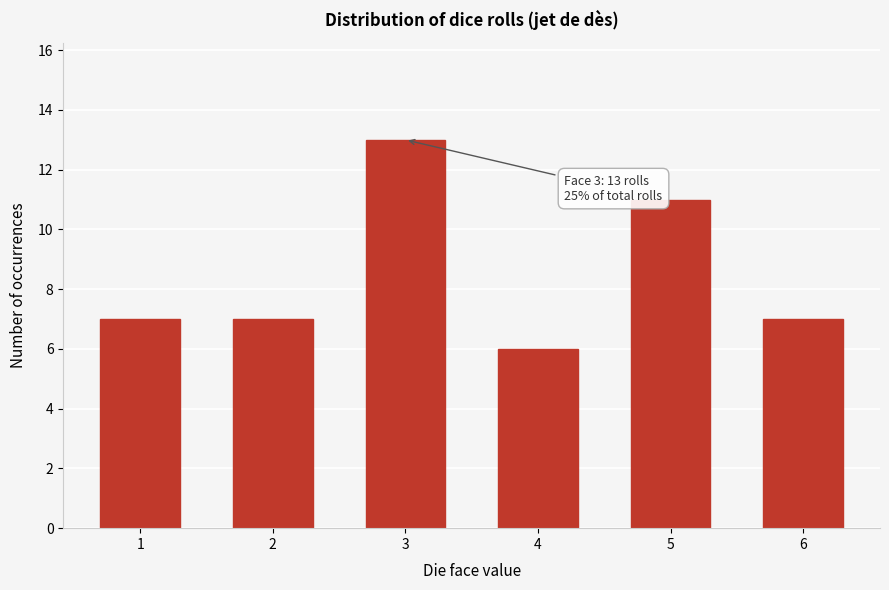

Reading left to right, transcribe all the data shown in this chart.

1=7	2=7	3=13	4=6	5=11	6=7